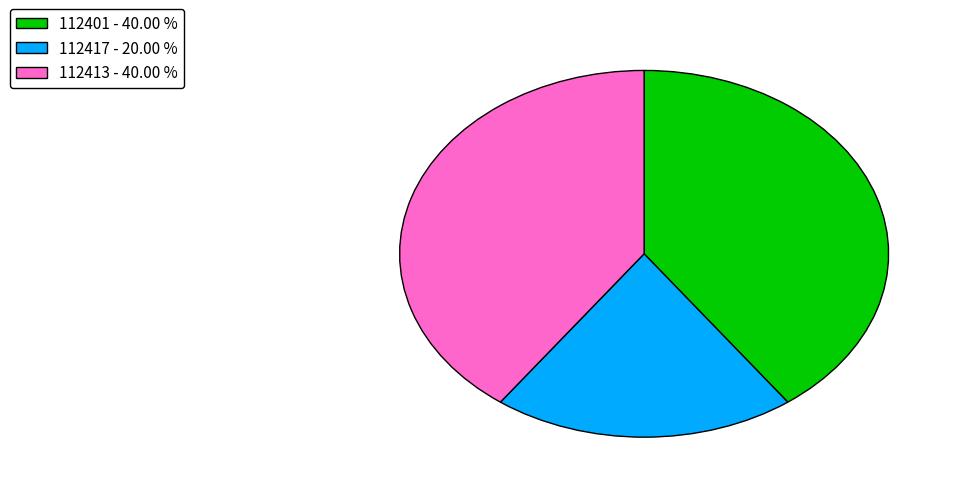

Do 112401 - 40.00 % and 112417 - 20.00 % together represent more than half of the pie?

Yes